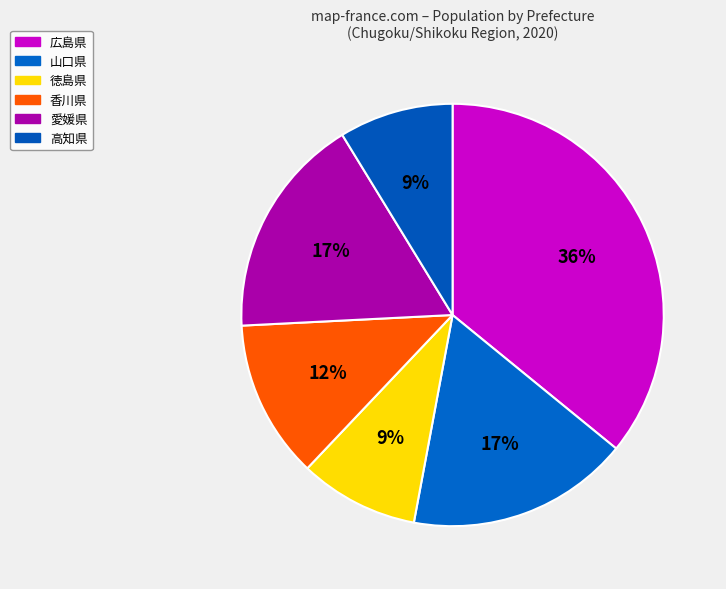

Combined, what portion of the pie is 徳島県 and 高知県?

17.9%